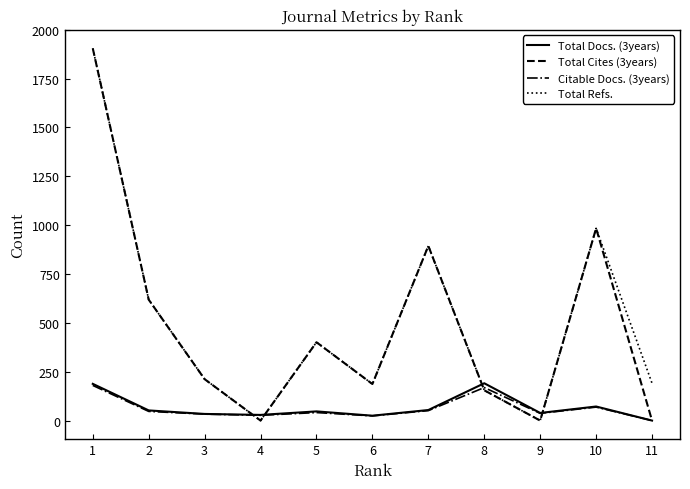

How many lines are shown in the chart?

4